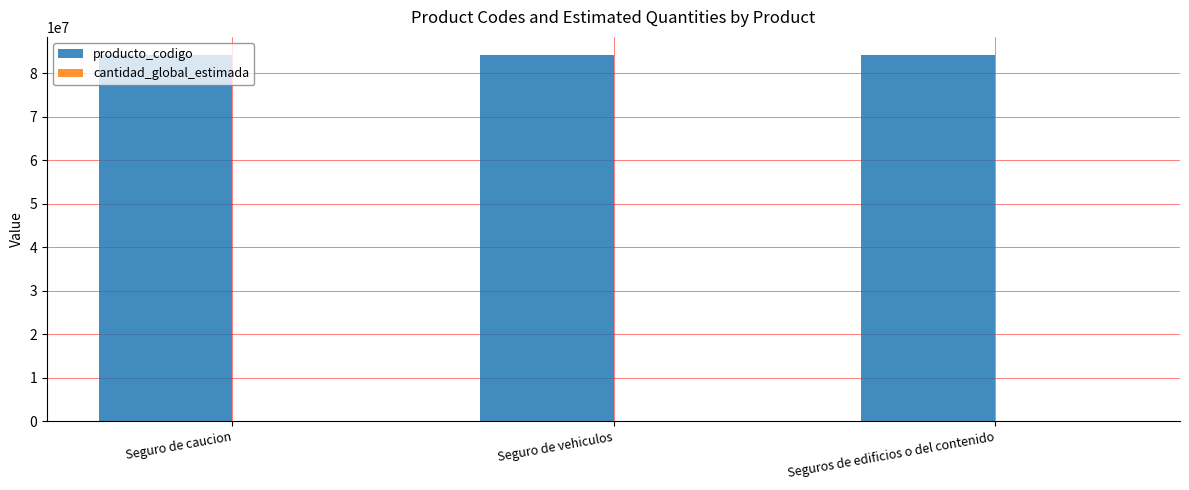

What is the greatest value displayed?

84131509